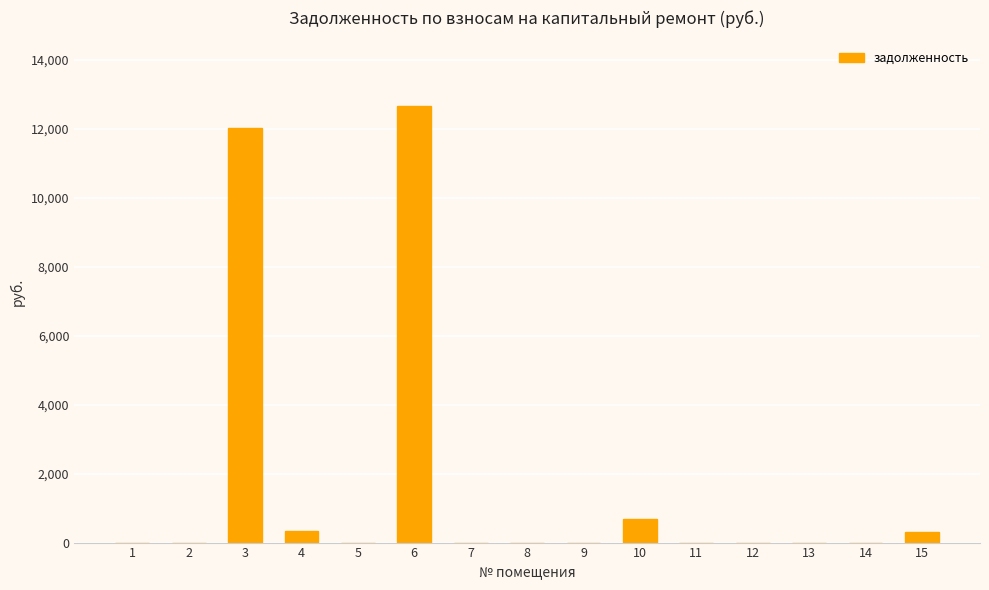

The value at 15 is 306.7. True or false?

True